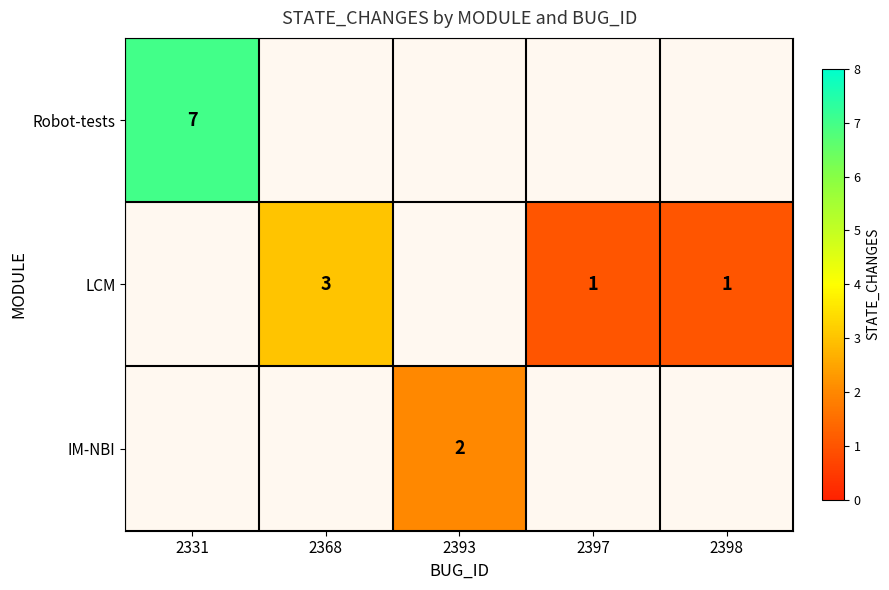

Which category has the lowest value across all series?

2397